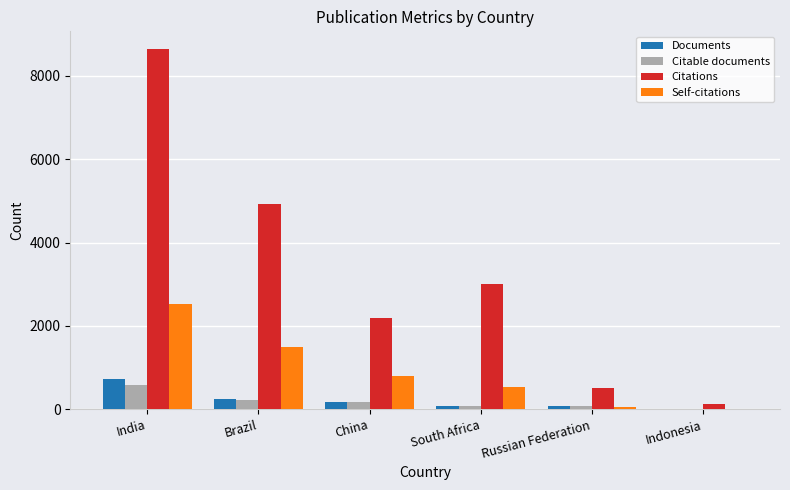

What is the average value of the Self-citations series?

904